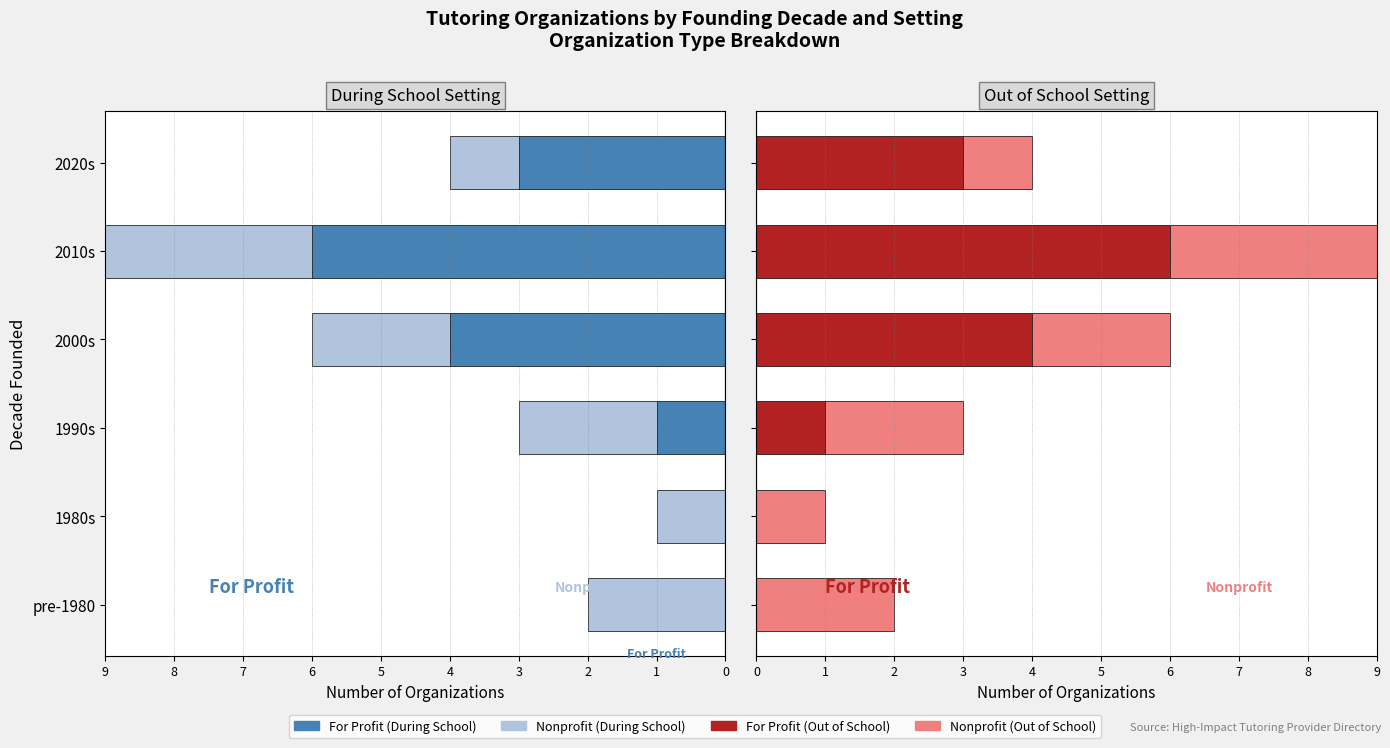

Reading right to left, list all the values displayed in this chart.

For Profit: 3	6	4	1	0	0
Nonprofit: 1	3	2	2	1	2